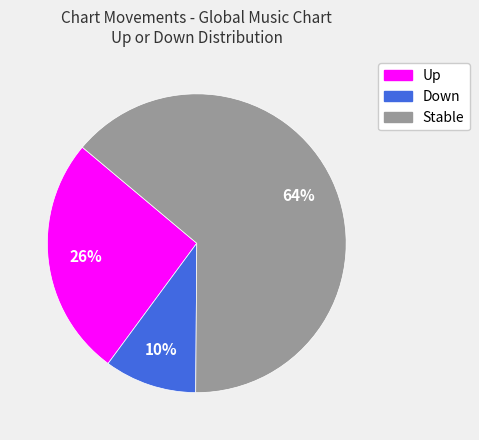

To the nearest percent, what is the average slice percentage?

33%